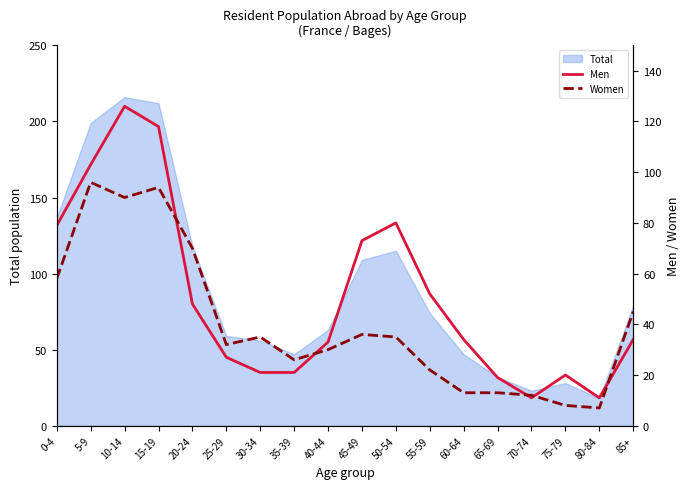

Reading left to right, extract all data points from this chart.

Men: 0-4=79	5-9=103	10-14=126	15-19=118	20-24=48	25-29=27	30-34=21	35-39=21	40-44=33	45-49=73	50-54=80	55-59=52	60-64=34	65-69=19	70-74=11	75-79=20	80-84=11	85+=34
Women: 0-4=58	5-9=96	10-14=90	15-19=94	20-24=70	25-29=32	30-34=35	35-39=26	40-44=30	45-49=36	50-54=35	55-59=22	60-64=13	65-69=13	70-74=12	75-79=8	80-84=7	85+=45